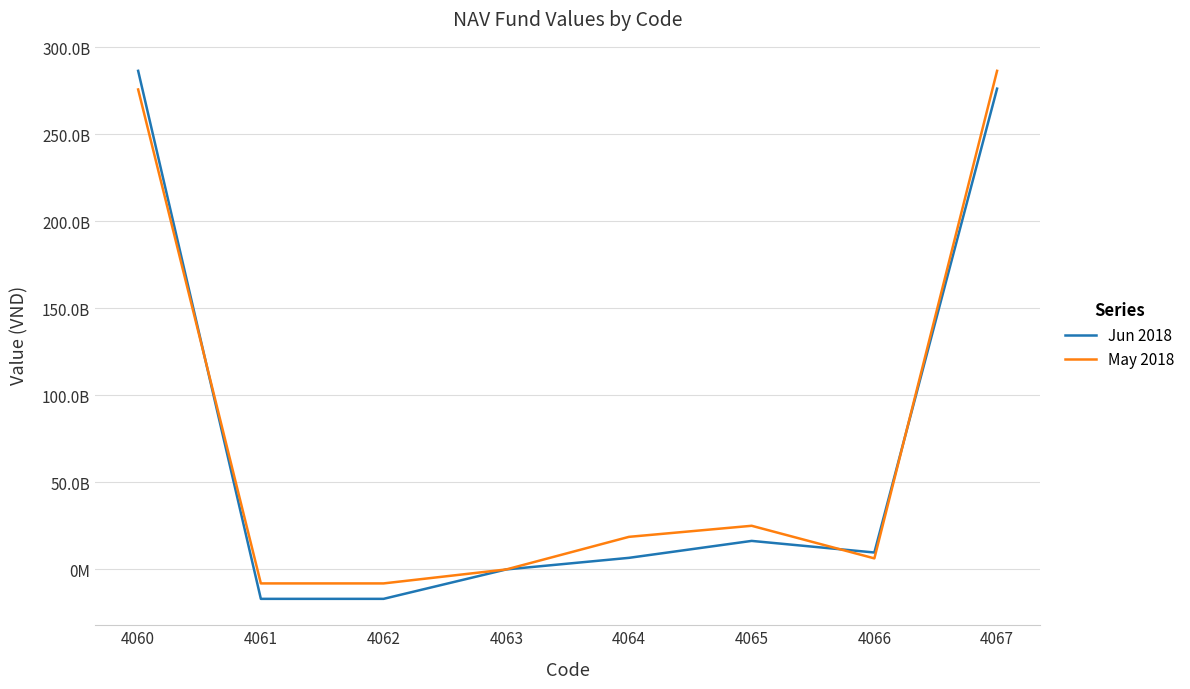

What are all the series names shown in the legend?

Jun 2018, May 2018